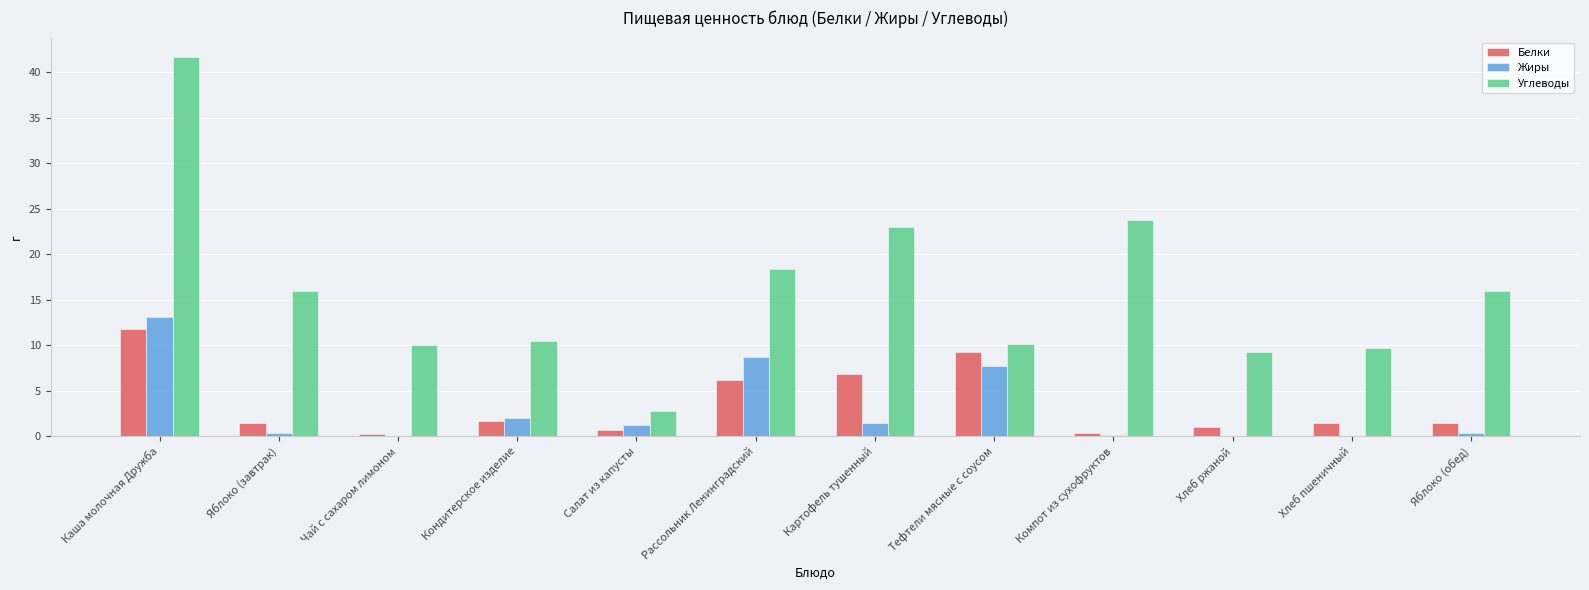

The Белки series shows 1.4 at Яблоко (завтрак). True or false?

True